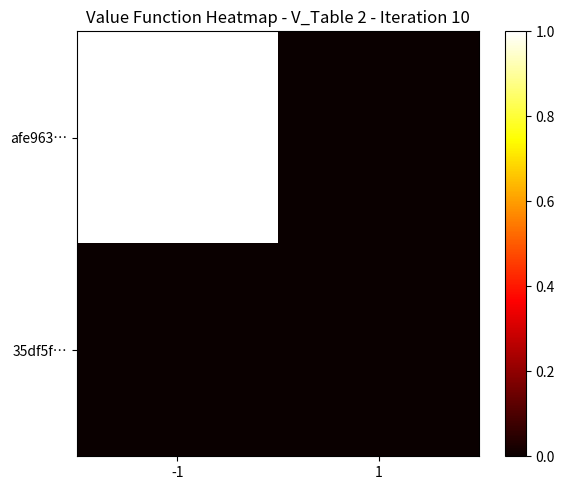

At which category is the sum across all series the highest?

-1